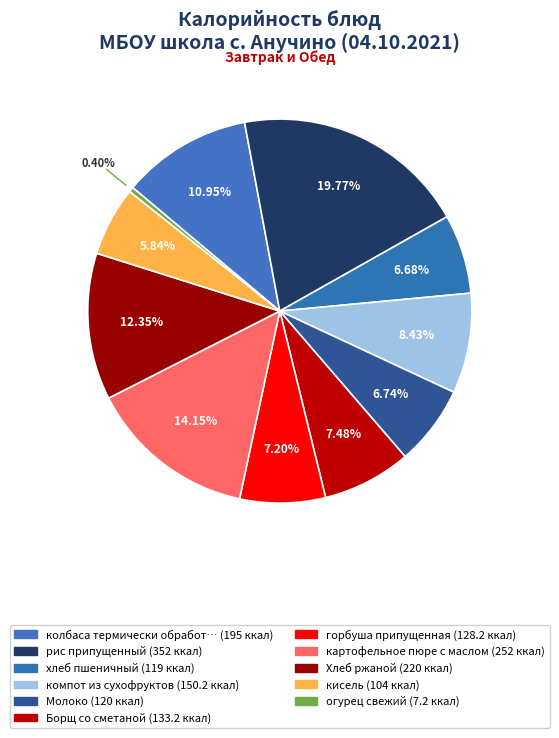

Count the number of slices in the pie.

11